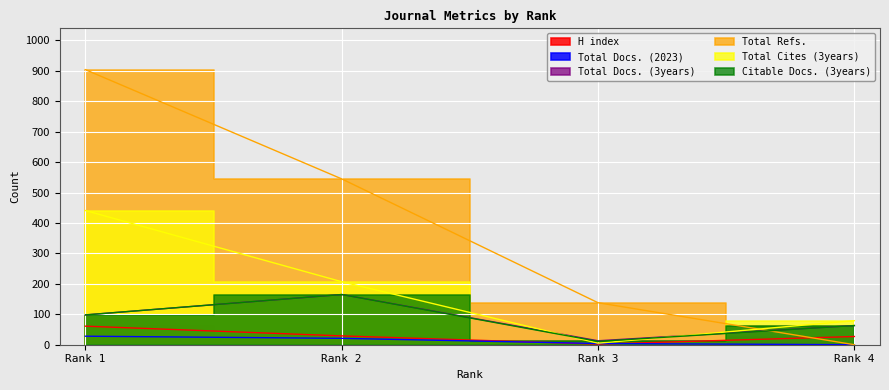

Between Rank 1 and Rank 2, which series saw the biggest shift?

Total Refs.